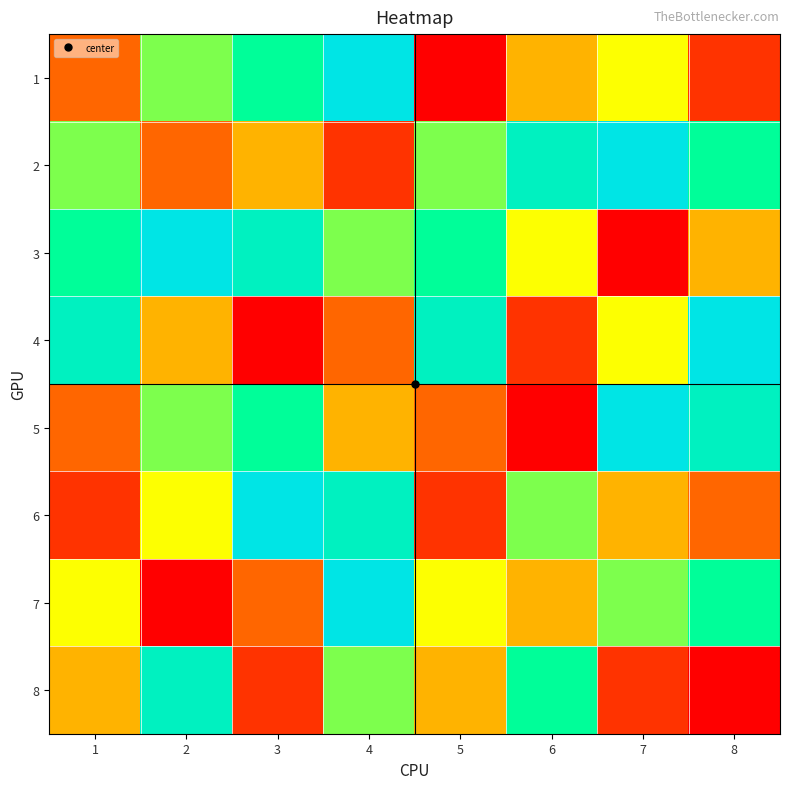

Reading right to left, list all the values displayed in this chart.

1: 8=2	7=5	6=4	5=1	4=9	3=7	2=6	1=3
2: 8=7	7=9	6=8	5=6	4=2	3=4	2=3	1=6
3: 8=4	7=1	6=5	5=7	4=6	3=8	2=9	1=7
4: 8=9	7=5	6=2	5=8	4=3	3=1	2=4	1=8
5: 8=8	7=9	6=1	5=3	4=4	3=7	2=6	1=3
6: 8=3	7=4	6=6	5=2	4=8	3=9	2=5	1=2
7: 8=7	7=6	6=4	5=5	4=9	3=3	2=1	1=5
8: 8=1	7=2	6=7	5=4	4=6	3=2	2=8	1=4